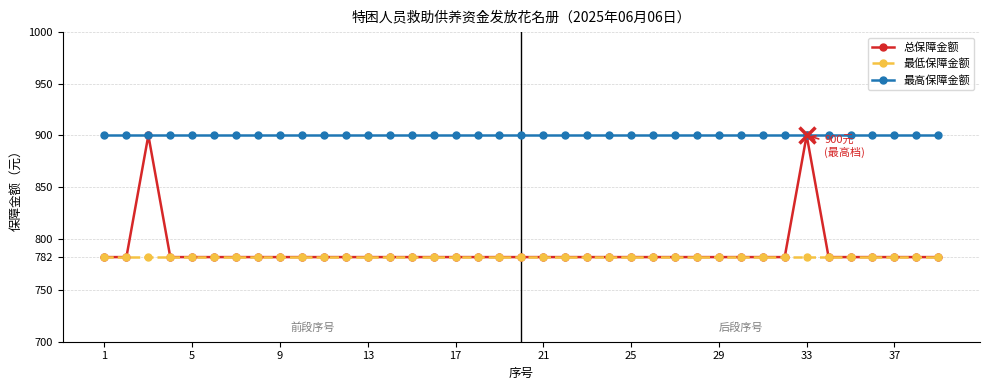

What are all the series names shown in the legend?

总保障金额, 最低保障金额, 最高保障金额